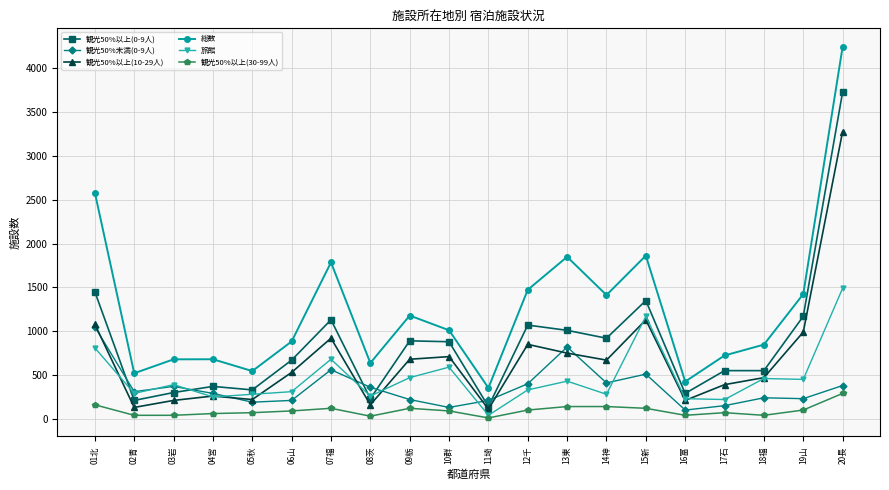

Read the 観光50%以上(10-29人) value at 16富.

210